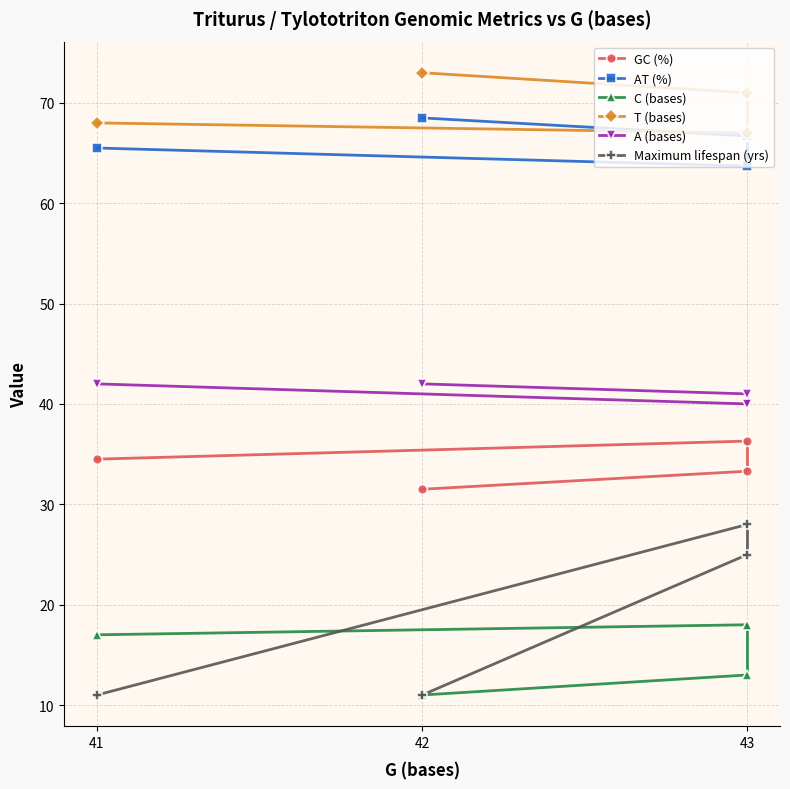

What are all the series names shown in the legend?

GC (%), AT (%), C (bases), T (bases), A (bases), Maximum lifespan (yrs)